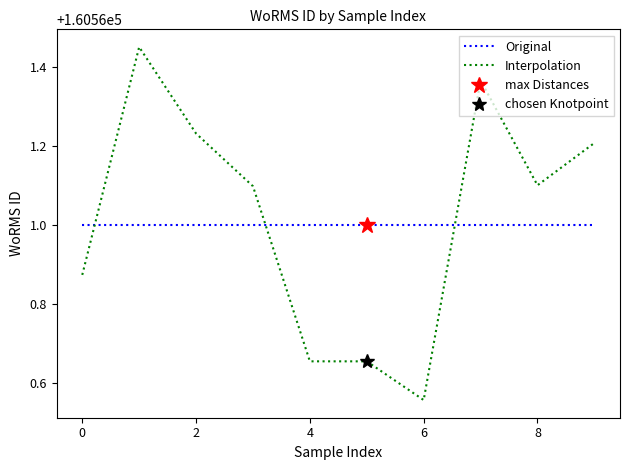

Which category has the lowest value in the Interpolation series?

6